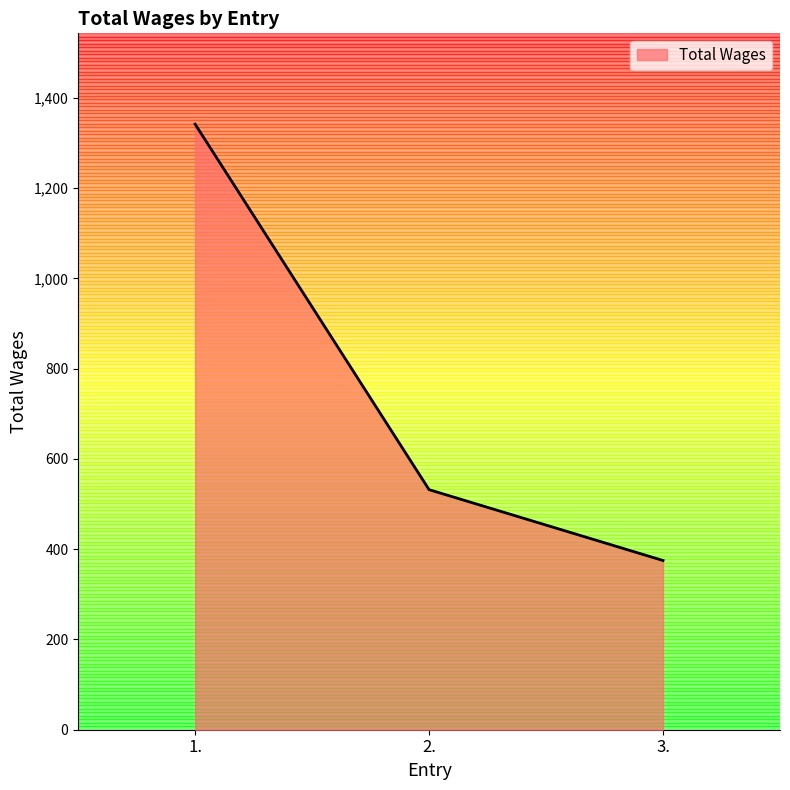

Does the chart display data point markers on the line(s)?

No